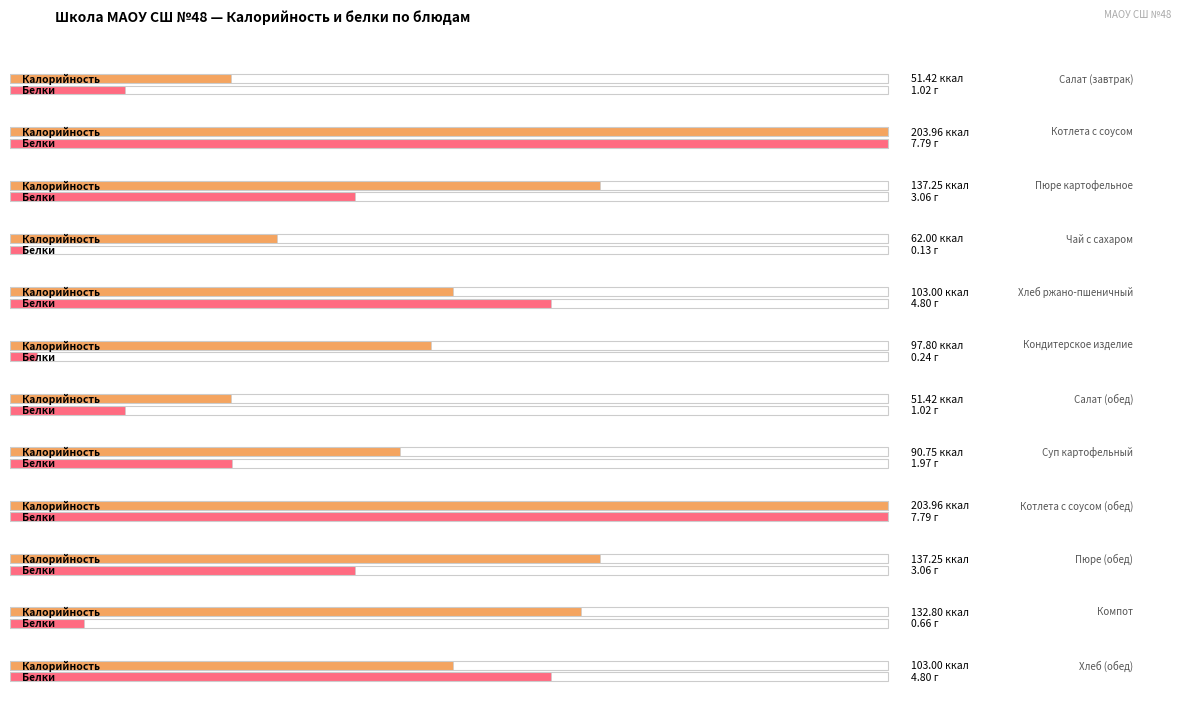

What is the difference between the Калорийность values at Чай с сахаром and Кондитерское изделие?

35.8